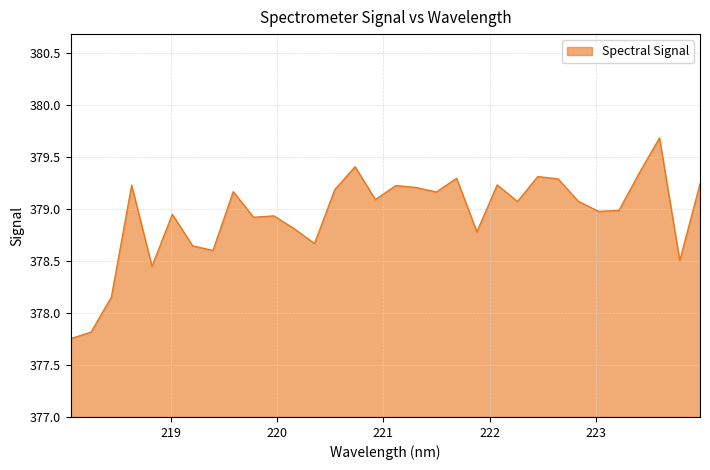

What is the sum of all values?

12126.3